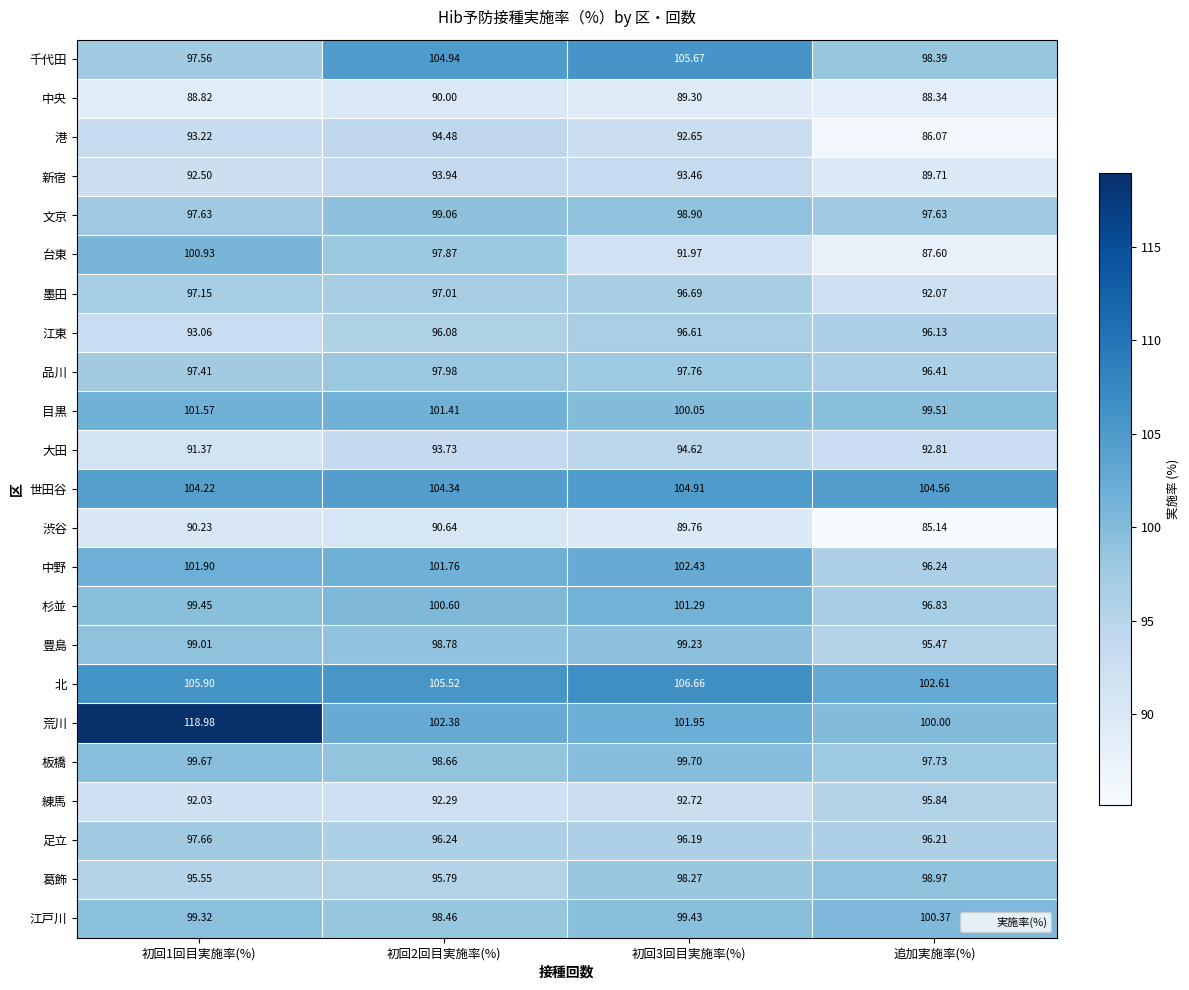

Which category has the lowest value across all series?

追加実施率(%)